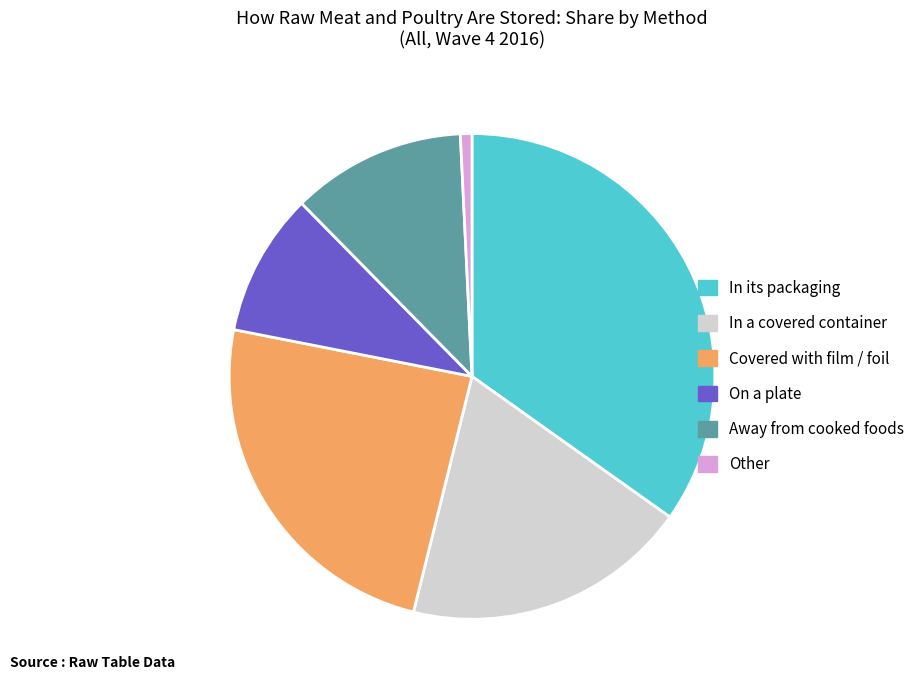

Do In its packaging and Other together represent more than half of the pie?

No